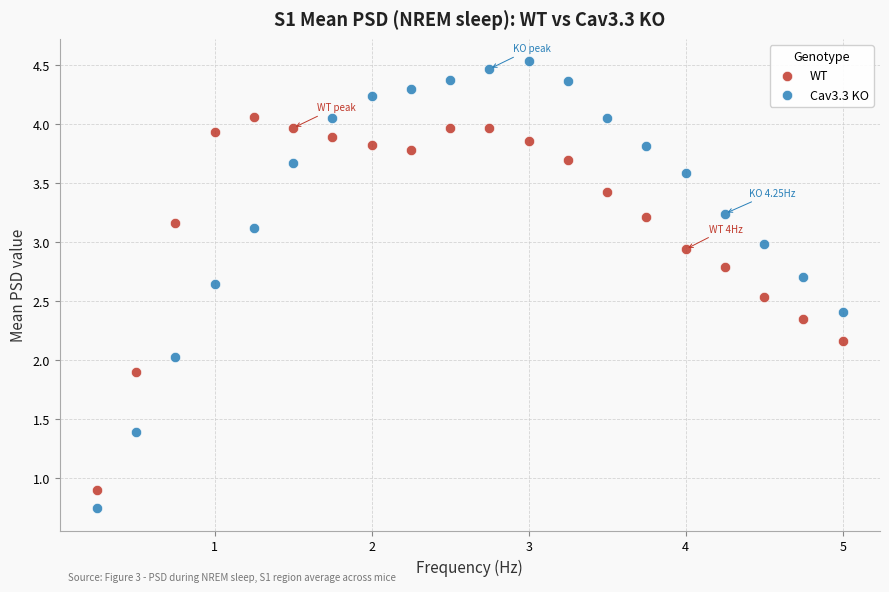

Across all data points, what is the range of X values (max minus min)?

4.8